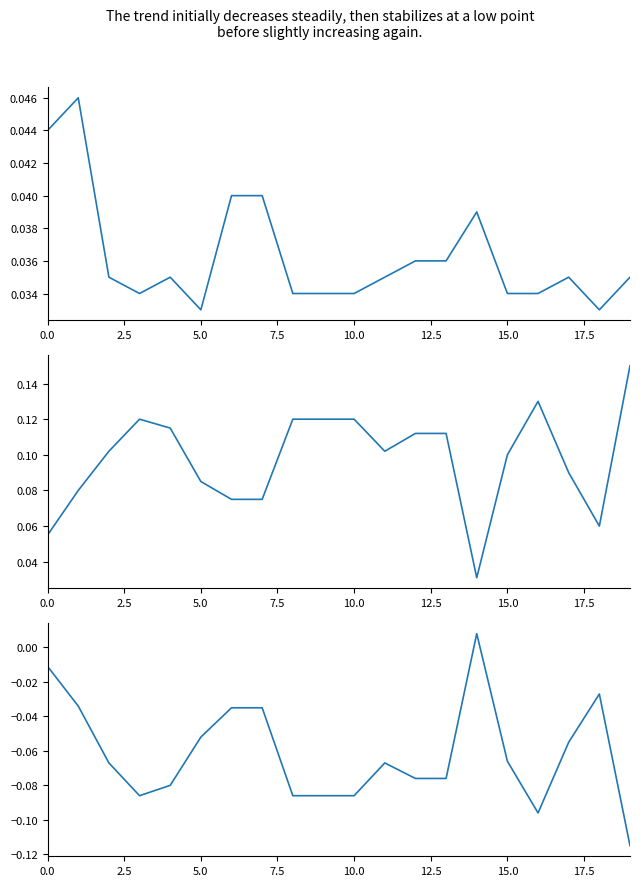

Which series has the widest spread of values?

Differenz WL-Rohdichte